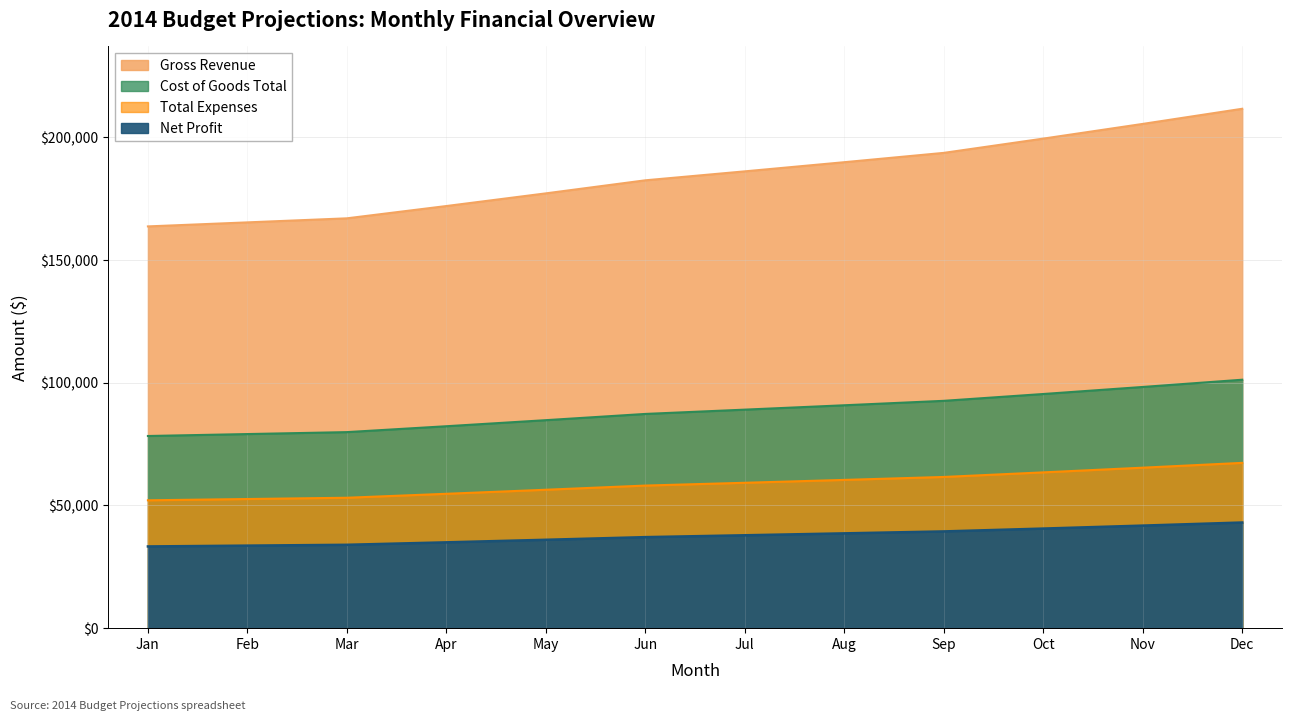

Reading left to right, what are all the values shown in this chart?

Gross Revenue: Jan=163700	Feb=165340	Mar=166990	Apr=172000	May=177160	Jun=182480	Jul=186130	Aug=189860	Sep=193660	Oct=199470	Nov=205460	Dec=211630
Cost of Goods Total: Jan=78300	Feb=79090	Mar=79880	Apr=82280	May=84750	Jun=87290	Jul=89040	Aug=90820	Sep=92630	Oct=95410	Nov=98280	Dec=101230
Total Expenses: Jan=52102	Feb=52620	Mar=53140	Apr=54750	May=56400	Jun=58100	Jul=59240	Aug=60410	Sep=61610	Oct=63480	Nov=65390	Dec=67350
Net Profit: Jan=33298	Feb=33630	Mar=33970	Apr=34970	May=36010	Jun=37090	Jul=37850	Aug=38630	Sep=39420	Oct=40580	Nov=41790	Dec=43050